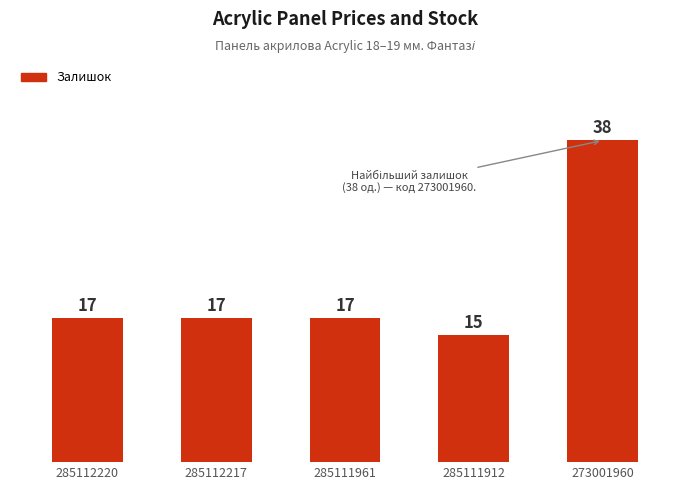

True or false: the data shows 11 at 285112220.

False